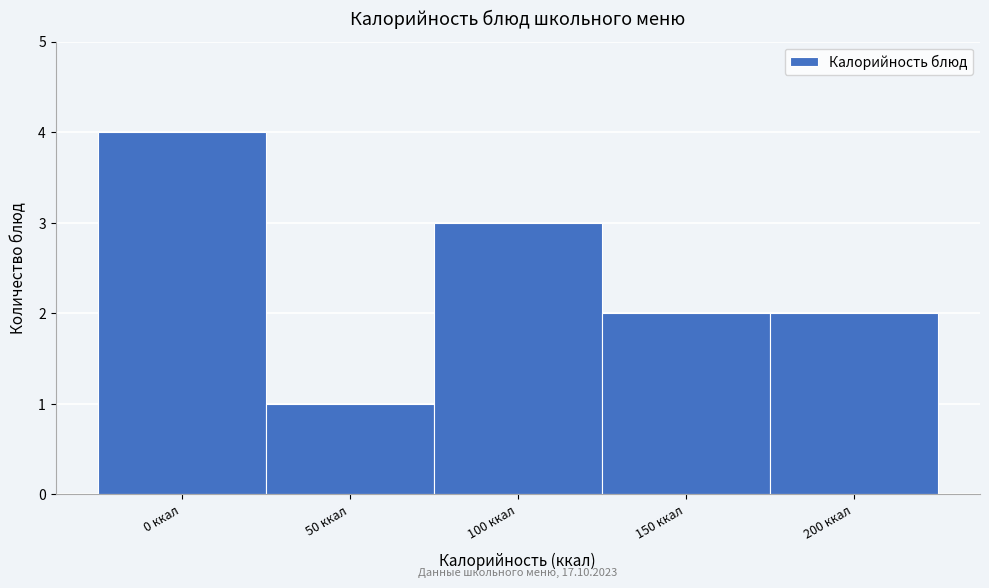

Reading right to left, transcribe all the data shown in this chart.

200 ккал=2	150 ккал=2	100 ккал=3	50 ккал=1	0 ккал=4